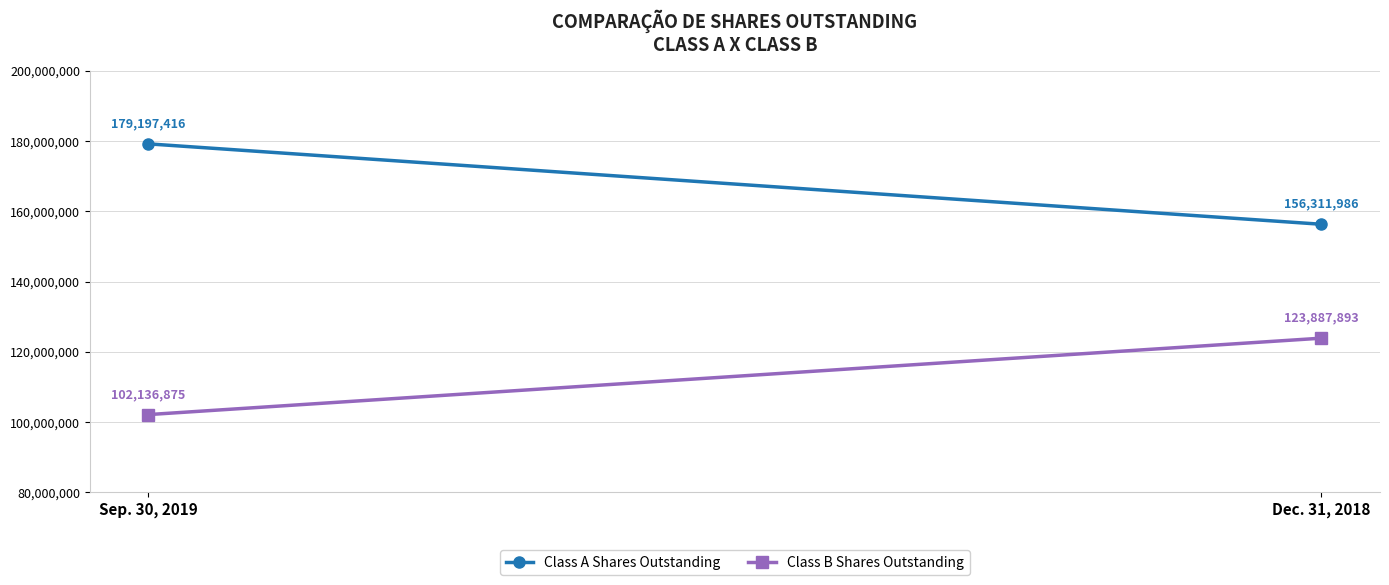

Where is Class B Shares Outstanding nearest to the value 113012384?

Sep. 30, 2019